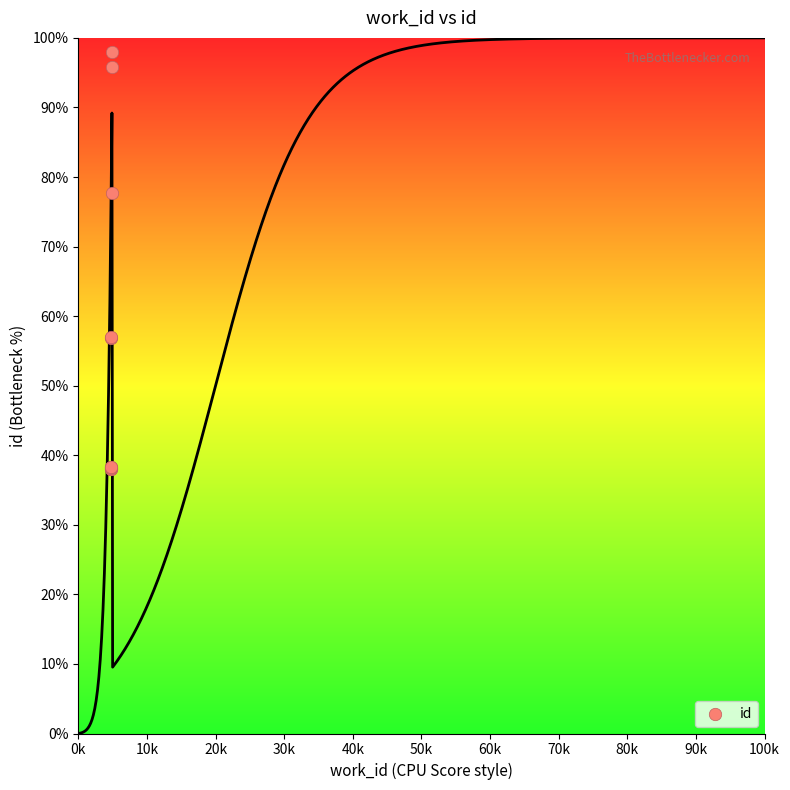

What Y value in the scatter plot is closest to 68?

77.6